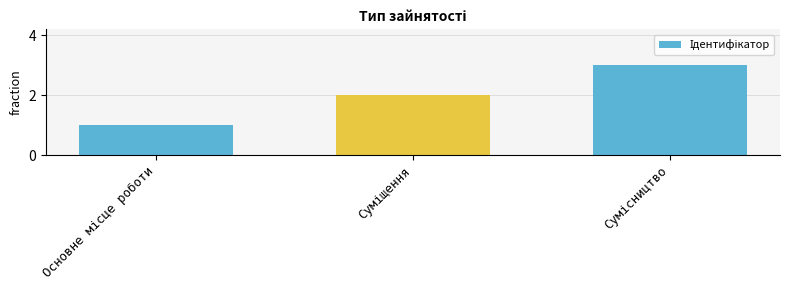

How many data points are less than 2?

1